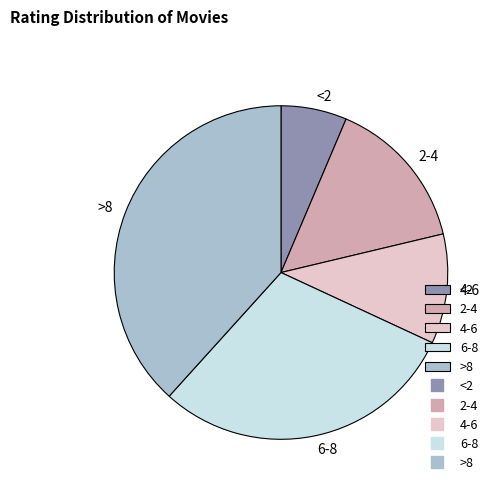

Which has a higher value, >8 or <2?

>8